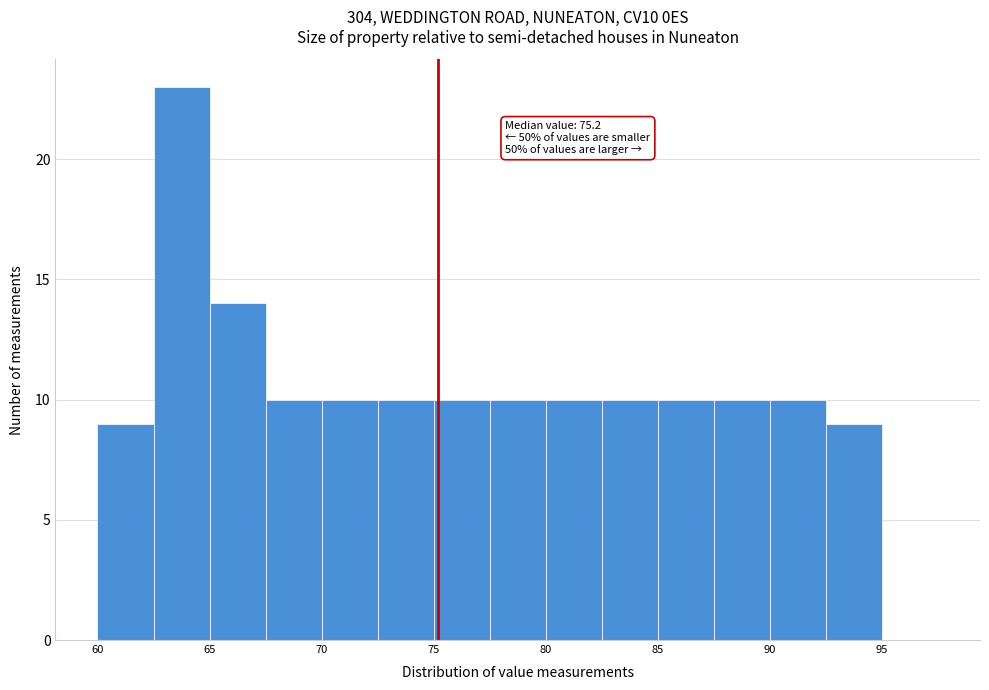

Which range on the x-axis has the tallest bar?

62.5 to 65.0